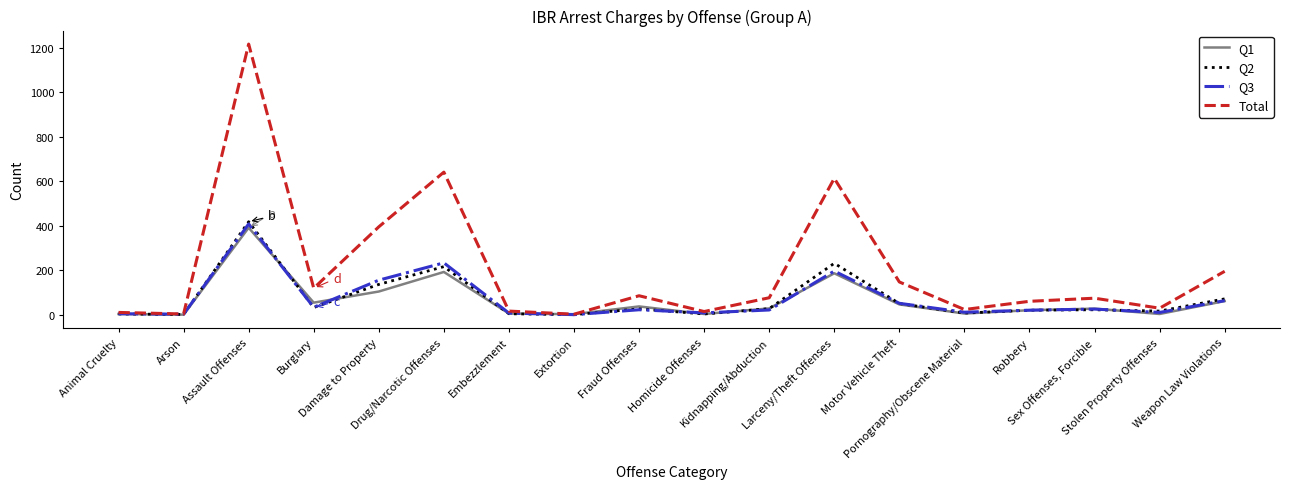

Which series has the widest spread of values?

Total